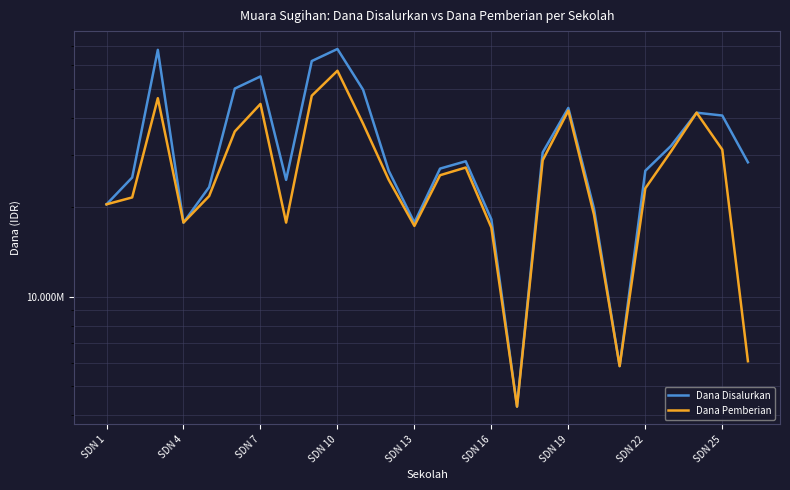

Rank the series at 22 from highest to lowest value.

Dana Disalurkan, Dana Pemberian